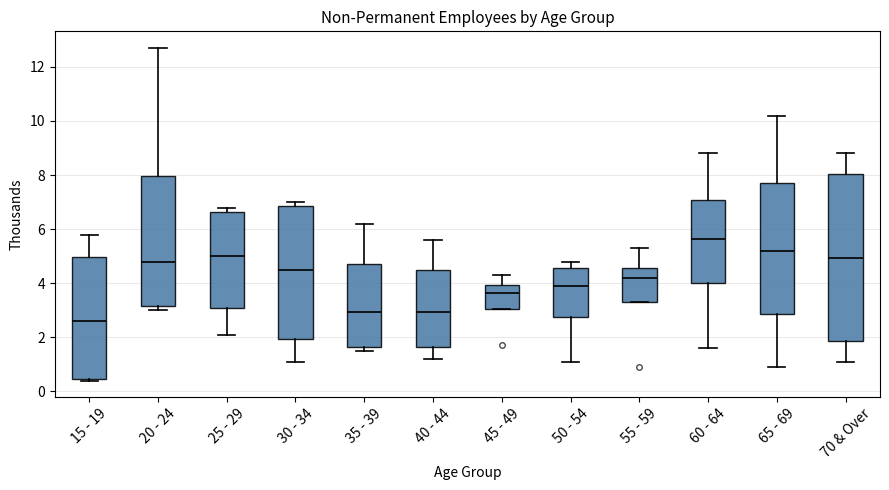

Reading left to right, transcribe this box plot: for each box, give where its median line is, the range the box spans, and where its two whiskers end, as read against the y-axis. The values are not printed on the chart, so give them approximately, as read against the axis.

15 - 19: median 2.6, box 0.4 to 5.0, whiskers 0.4 (just below the box's lower edge) to 5.8
20 - 24: median 4.8, box 3.2 to 8.0, whiskers 3.0 to 12.8
25 - 29: median 5.0, box 3.0 to 6.6, whiskers 2.2 to 6.8
30 - 34: median 4.6, box 2.0 to 6.8, whiskers 1.2 to 7.0
35 - 39: median 3.0, box 1.6 to 4.8, whiskers 1.6 (just below the box's lower edge) to 6.2
40 - 44: median 3.0, box 1.6 to 4.4, whiskers 1.2 to 5.6
45 - 49: median 3.6, box 3.0 to 4.0, whiskers 3.0 to 4.4
50 - 54: median 4.0, box 2.8 to 4.6, whiskers 1.2 to 4.8
55 - 59: median 4.2, box 3.4 to 4.6, whiskers 3.4 to 5.4
60 - 64: median 5.6, box 4.0 to 7.0, whiskers 1.6 to 8.8
65 - 69: median 5.2, box 2.8 to 7.8, whiskers 1.0 to 10.2
70 & Over: median 5.0, box 1.8 to 8.0, whiskers 1.2 to 8.8